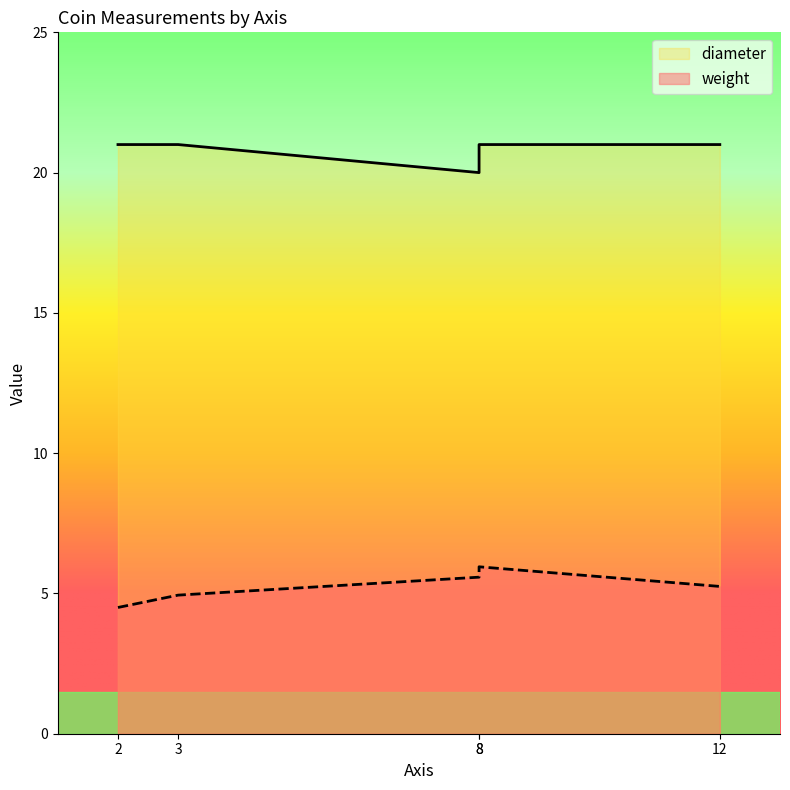

Which category has the highest value in the diameter series?

2